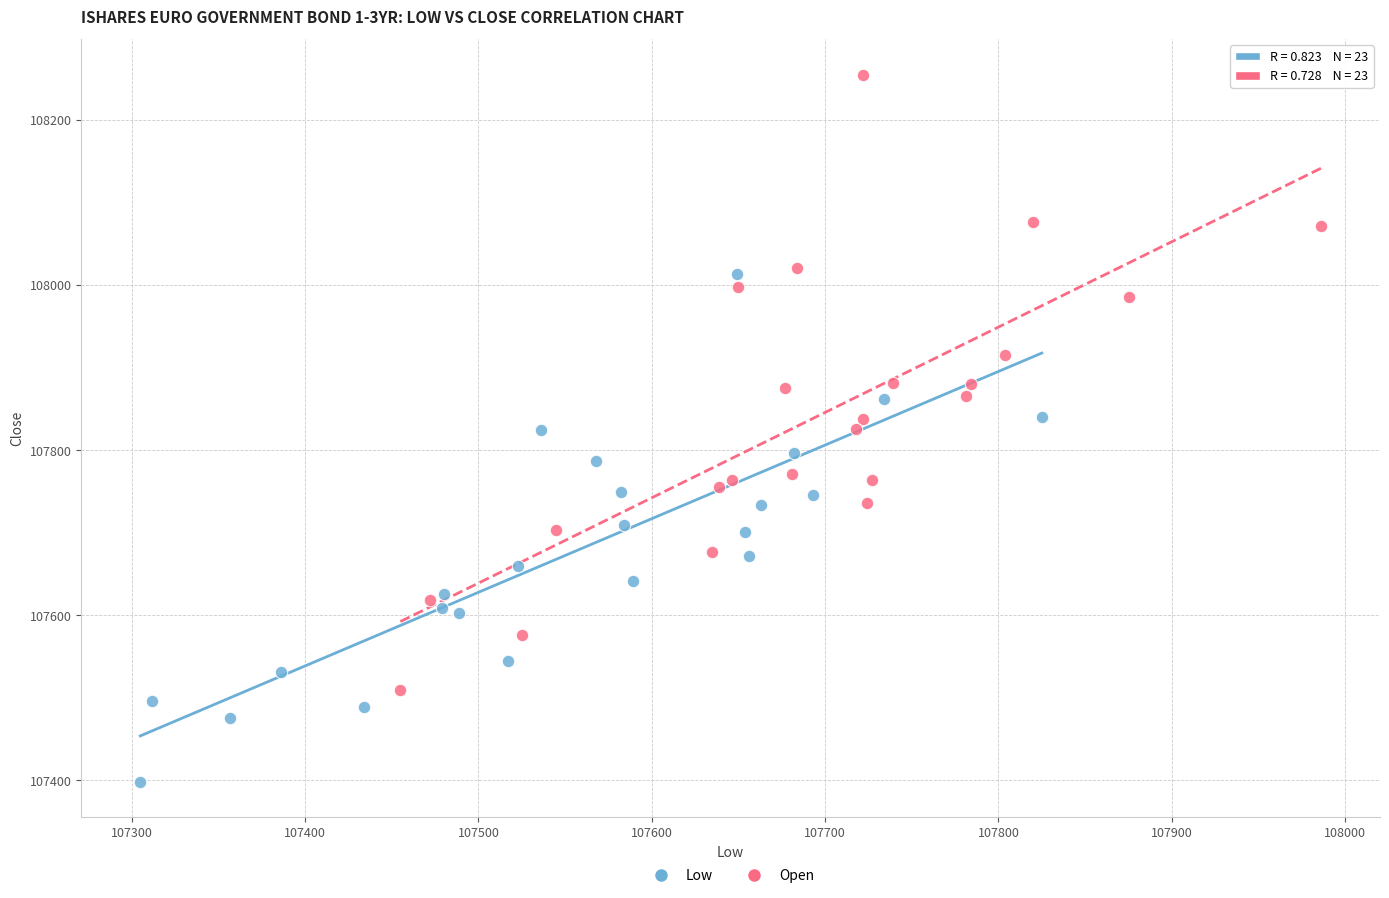

What are all the series names shown in the legend?

Low, Open